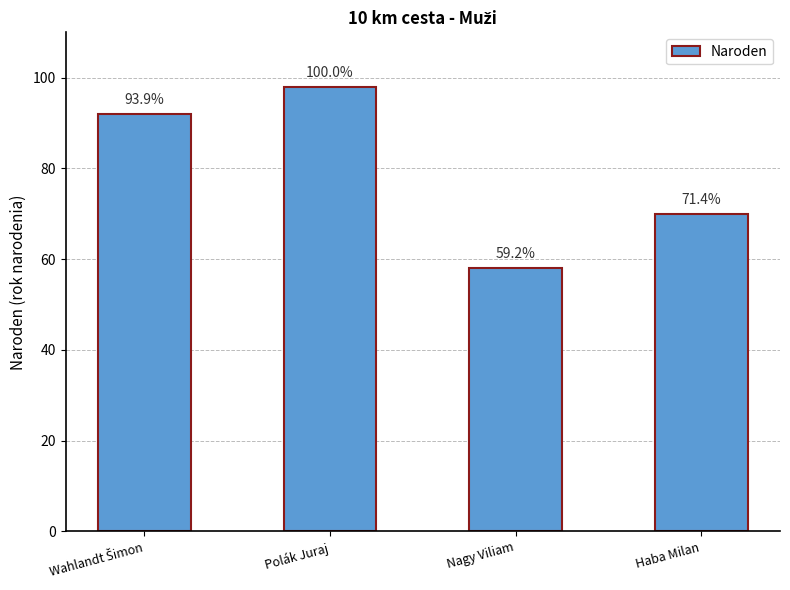

What is the difference between the values at Polák Juraj and Nagy Viliam?

40